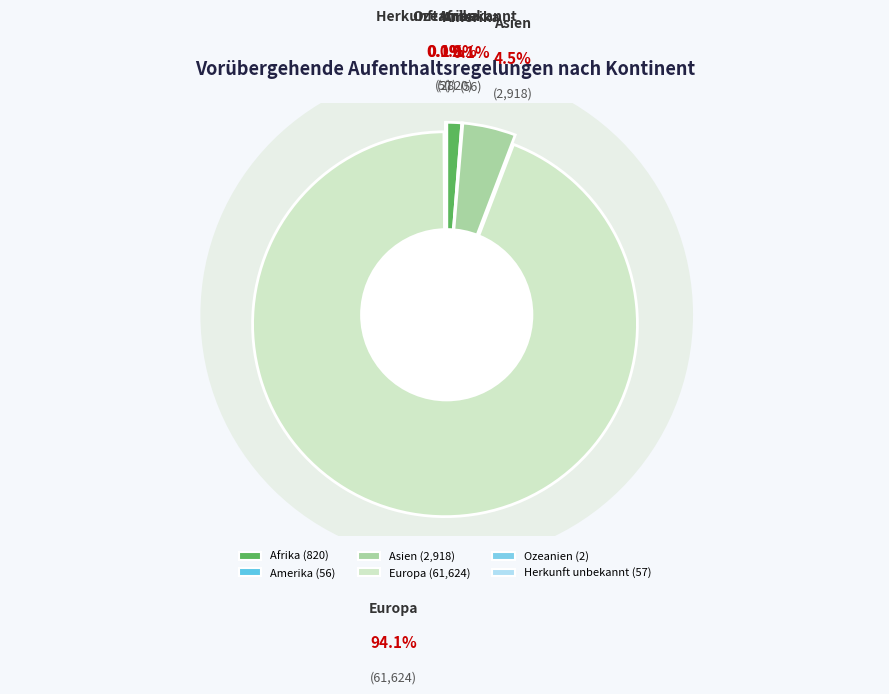

The Herkunft unbekannt slice represents 0% of the pie. True or false?

True